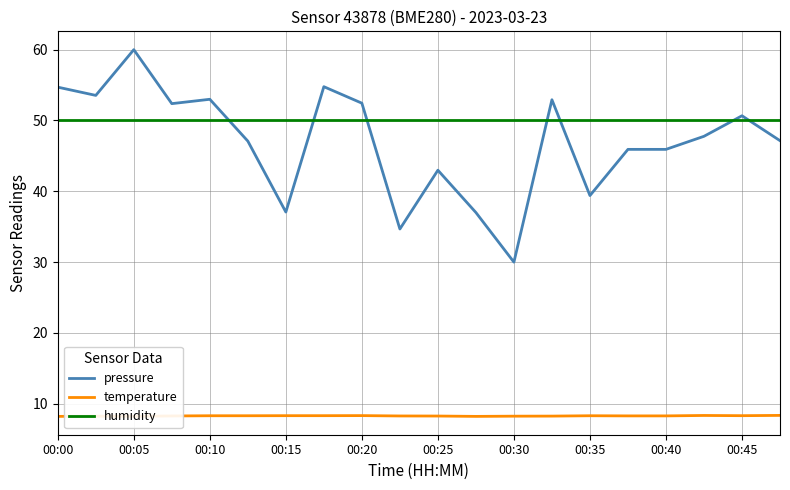

What is the average value of the pressure series?

47.0